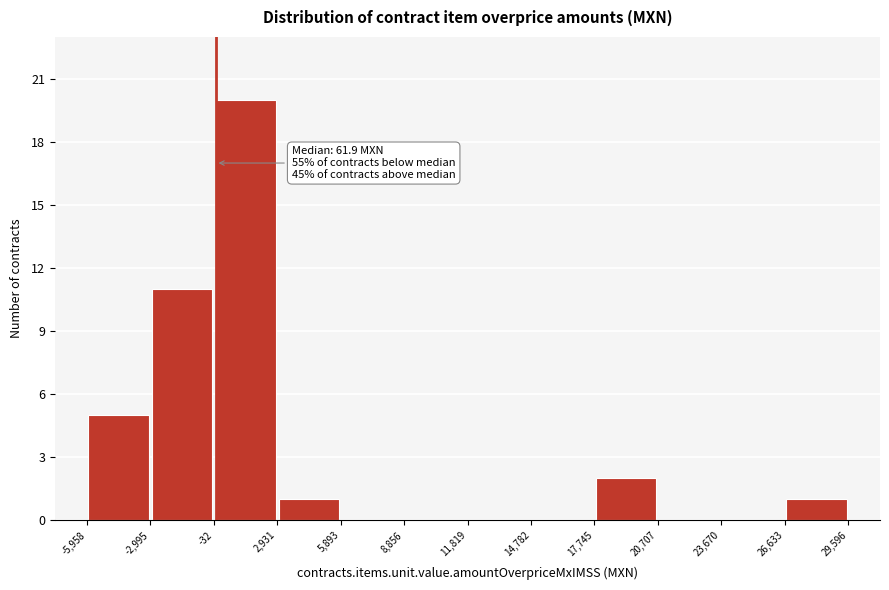

Over which range of the x-axis is the bar tallest?

-32 to 2,931